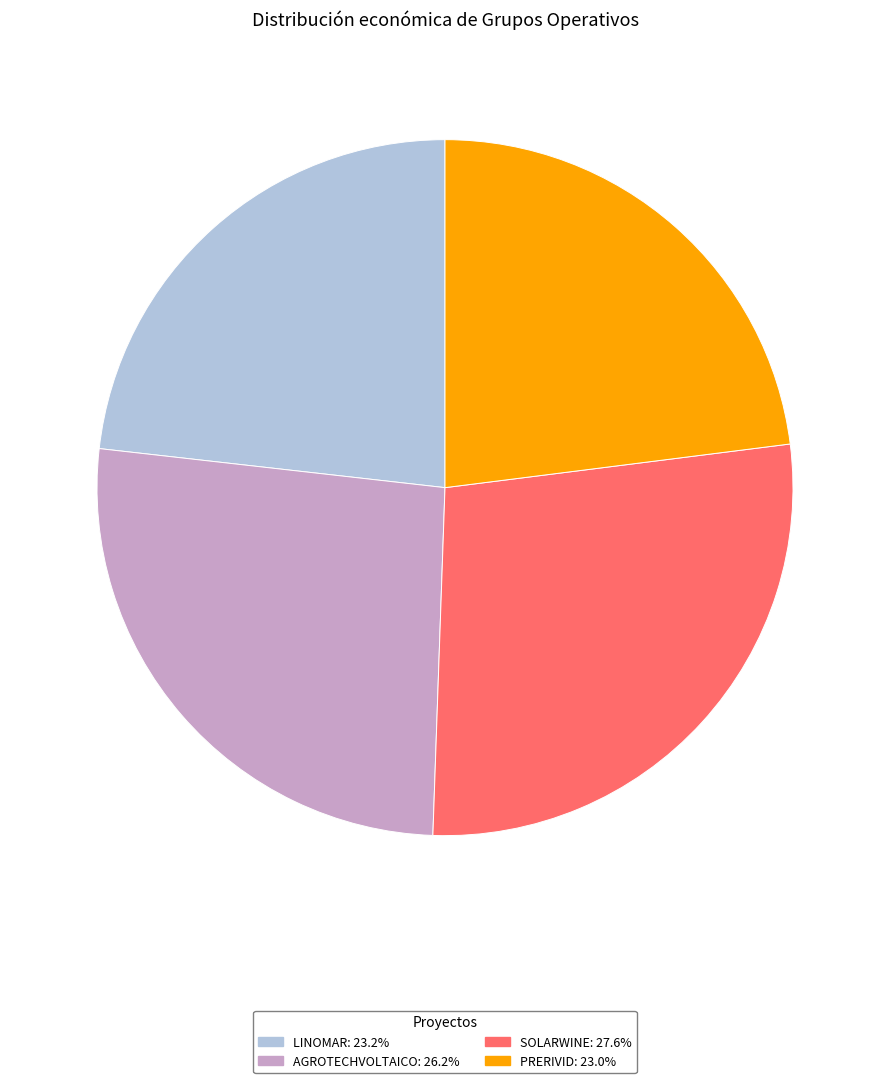

Is SOLARWINE the majority of the pie?

No